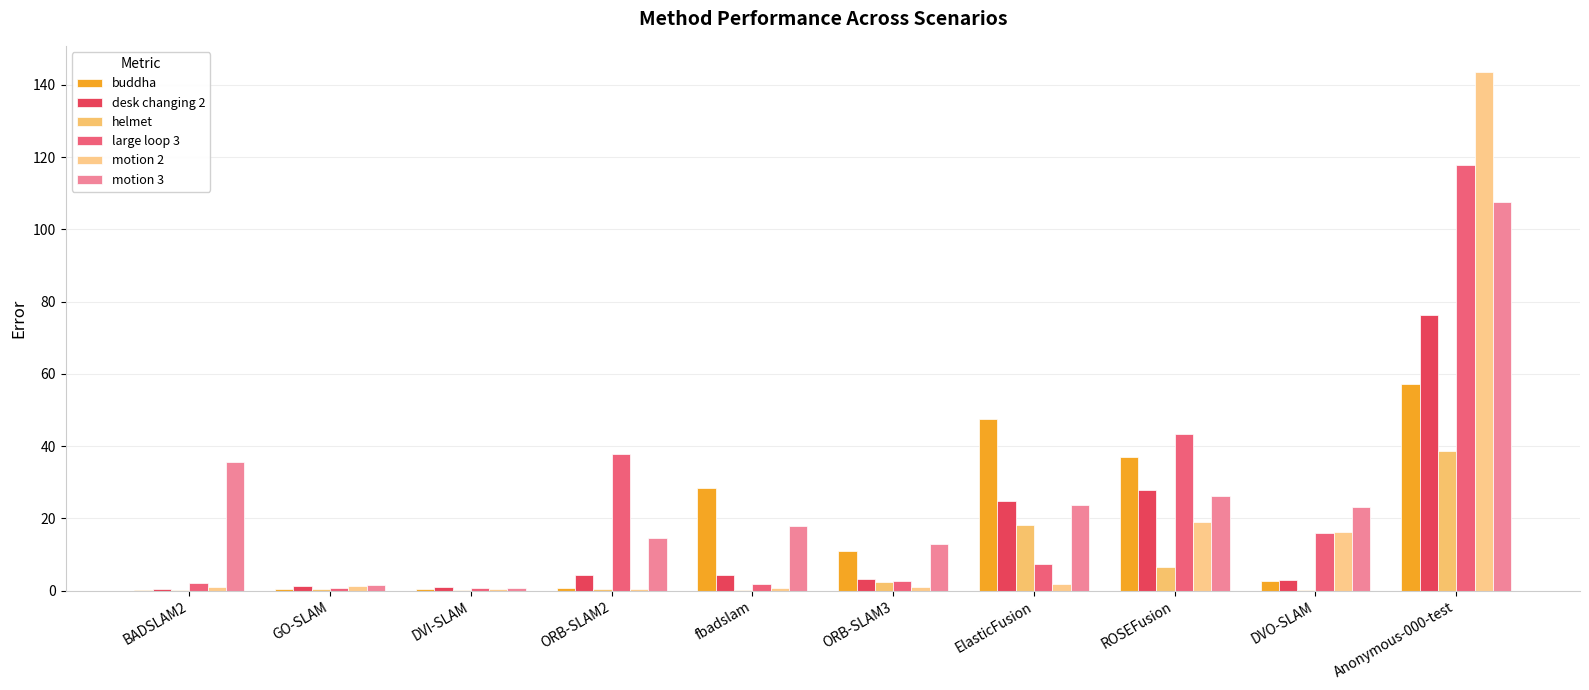

What value does the motion 3 series have at DVO-SLAM?

23.1